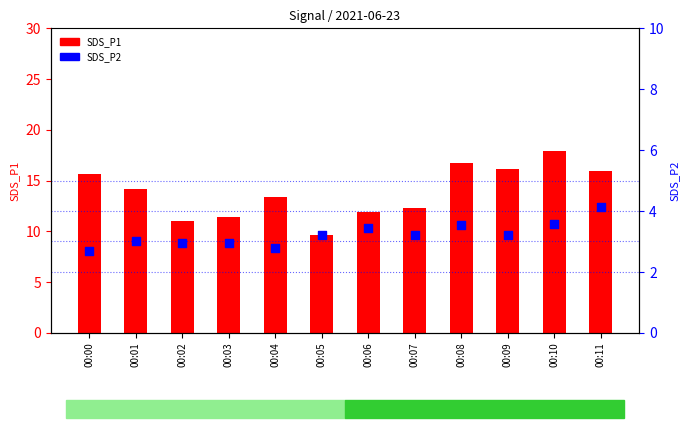

Which series has the largest total across all categories?

SDS_P1